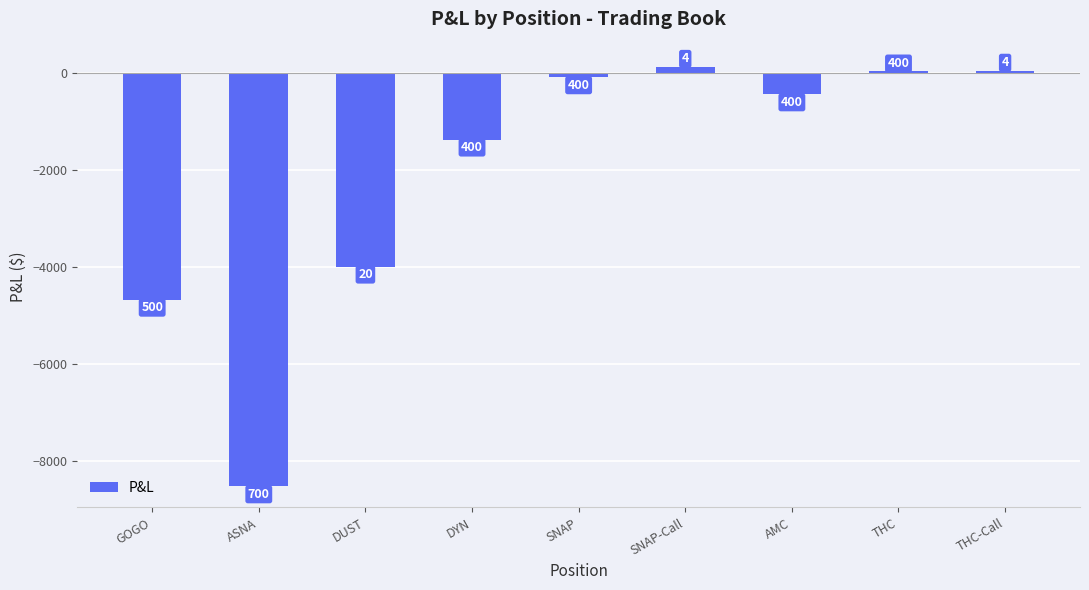

Rank the categories by value from lowest to highest.

ASNA, GOGO, DUST, DYN, AMC, SNAP, THC, THC-Call, SNAP-Call